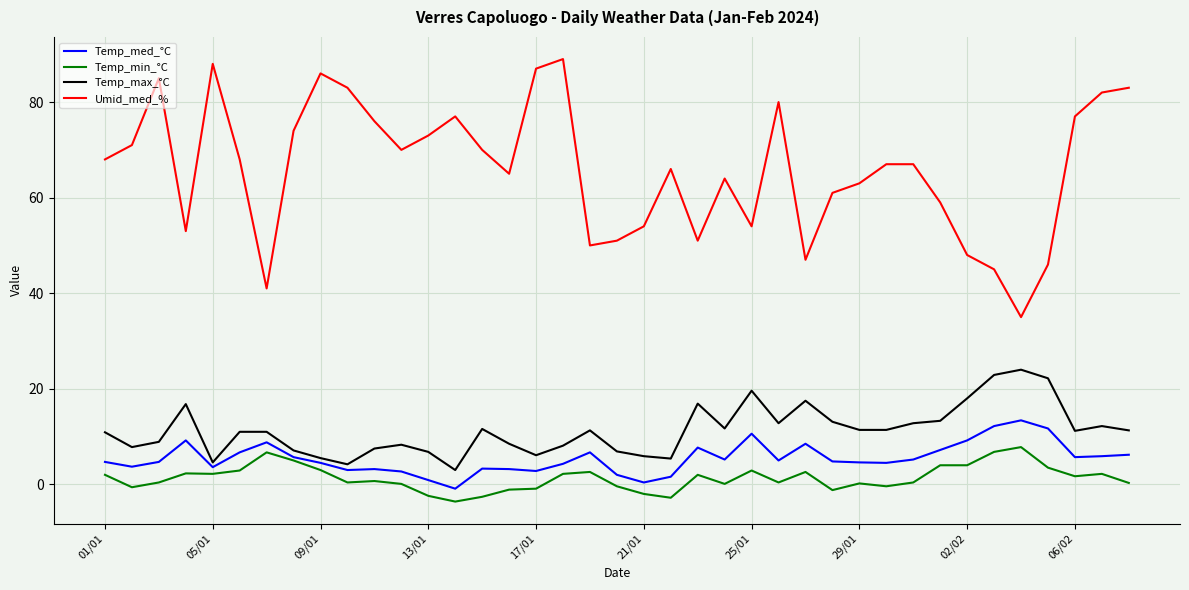

True or false: Temp_min_°C and Temp_max_°C intersect in this chart.

False